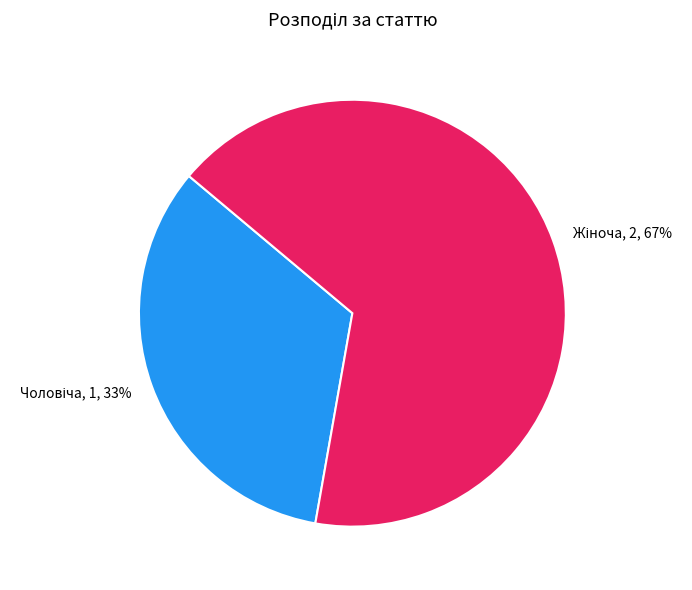

Does any single category account for the majority?

Yes